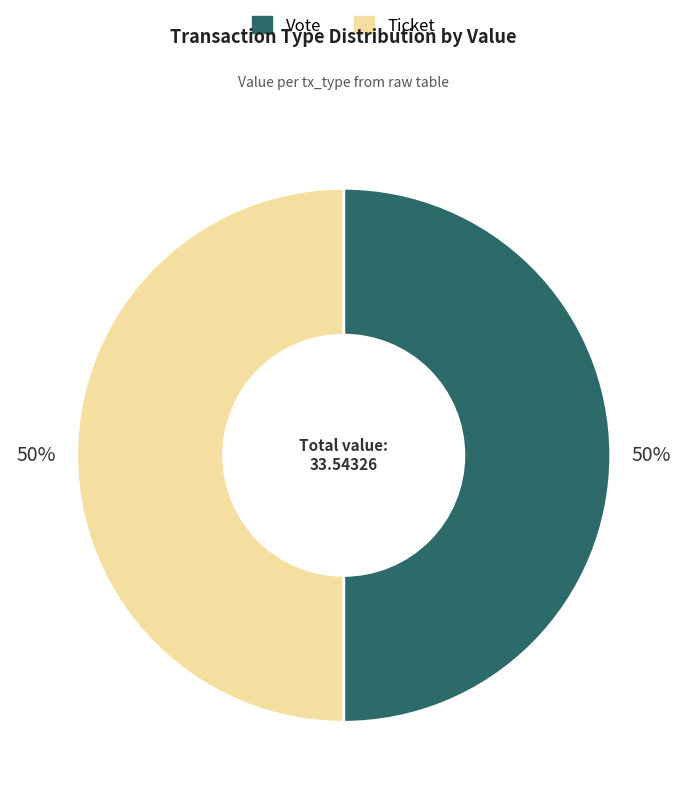

What percentage is the Vote slice, to the nearest percent?

50%